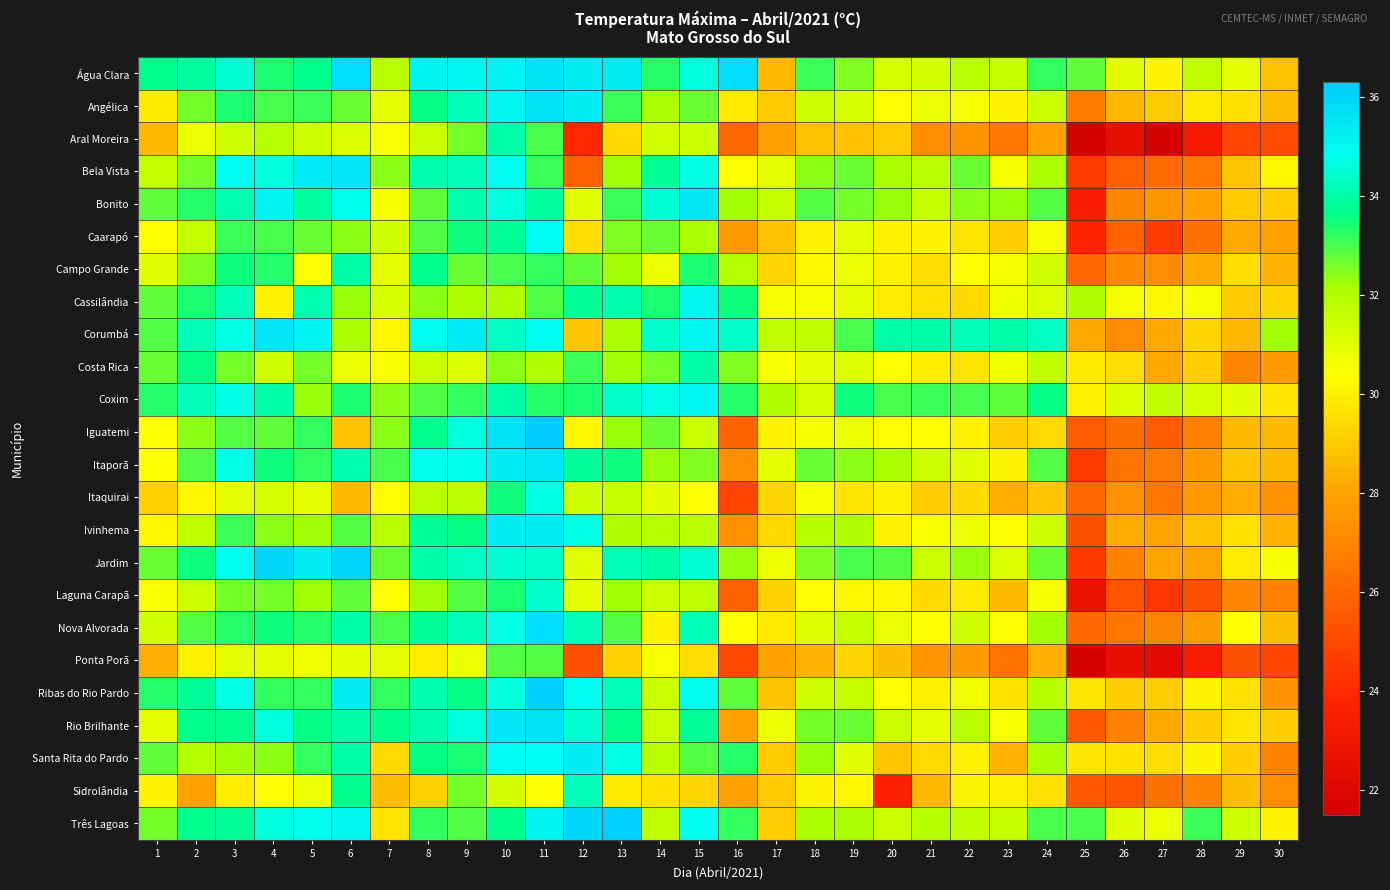

How many series are shown in this chart?

24